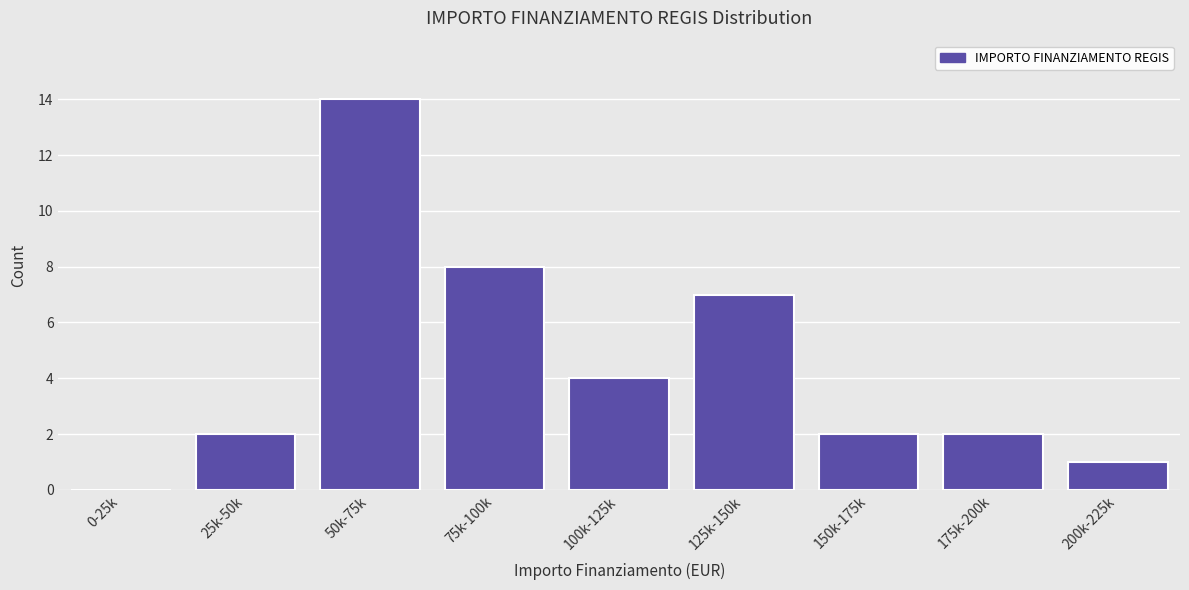

Reading right to left, extract all data points from this chart.

200k-225k=1	175k-200k=2	150k-175k=2	125k-150k=7	100k-125k=4	75k-100k=8	50k-75k=14	25k-50k=2	0-25k=0